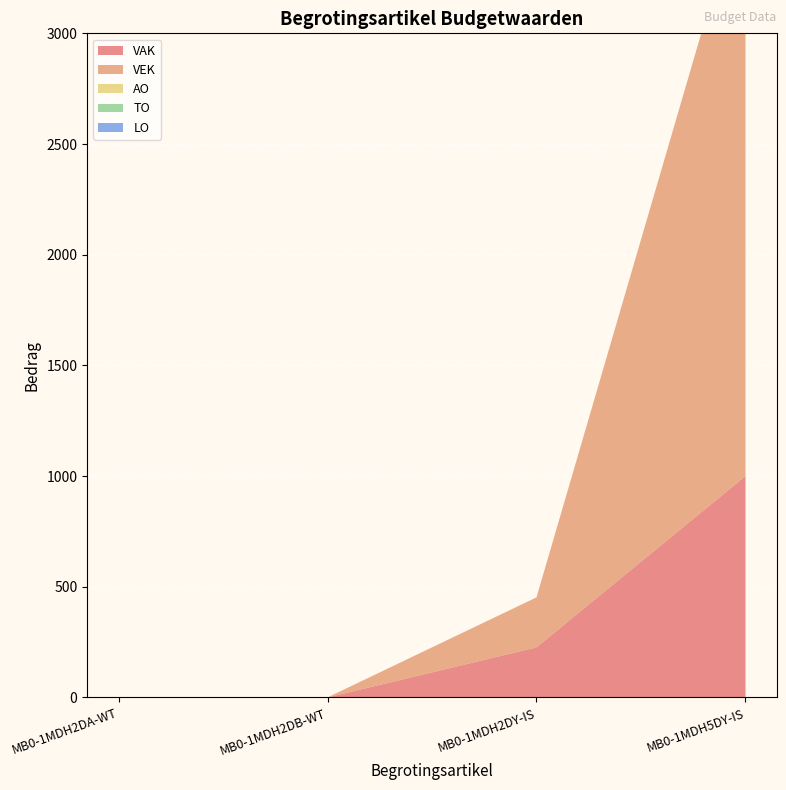

Reading left to right, what are all the values shown in this chart?

VAK: 0	0	226	1000
VEK: 0	0	226	2684
AO: 0	0	0	0
TO: 0	0	0	0
LO: 0	0	0	0